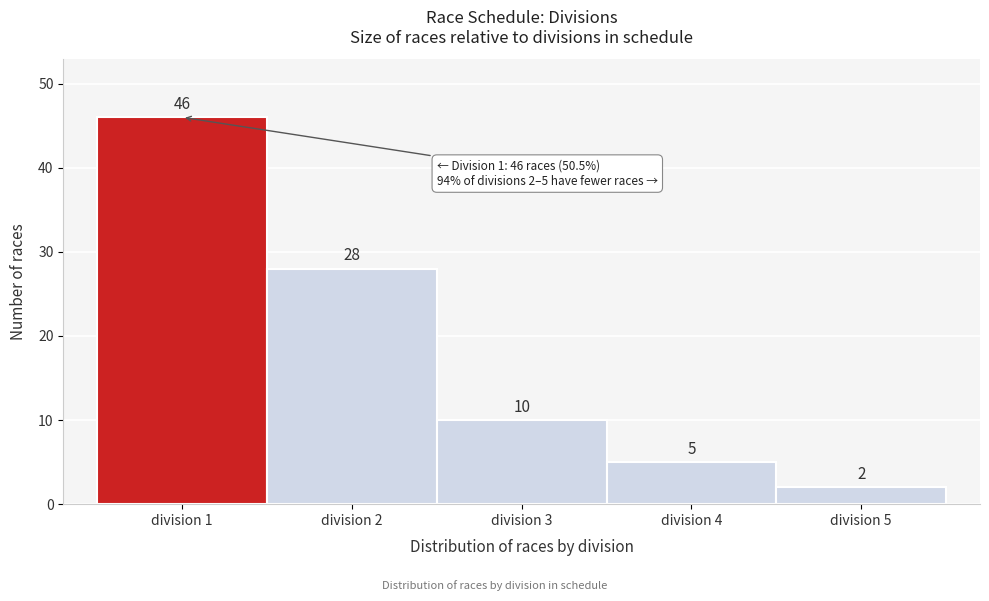

Over which range of the x-axis is the bar tallest?

0.5 to 1.5